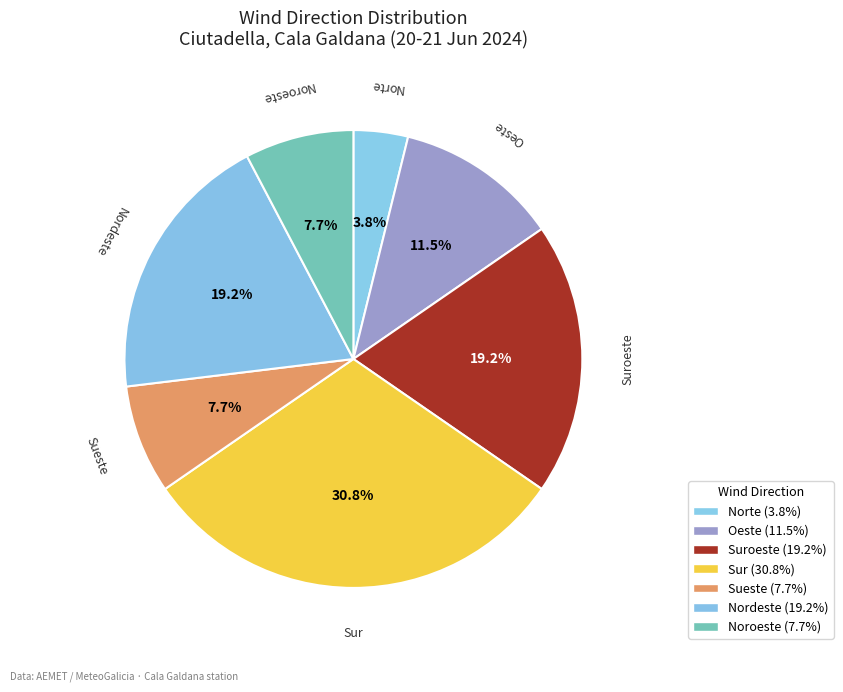

Approximately how many times larger is the value at Suroeste compared to Oeste?

1.7